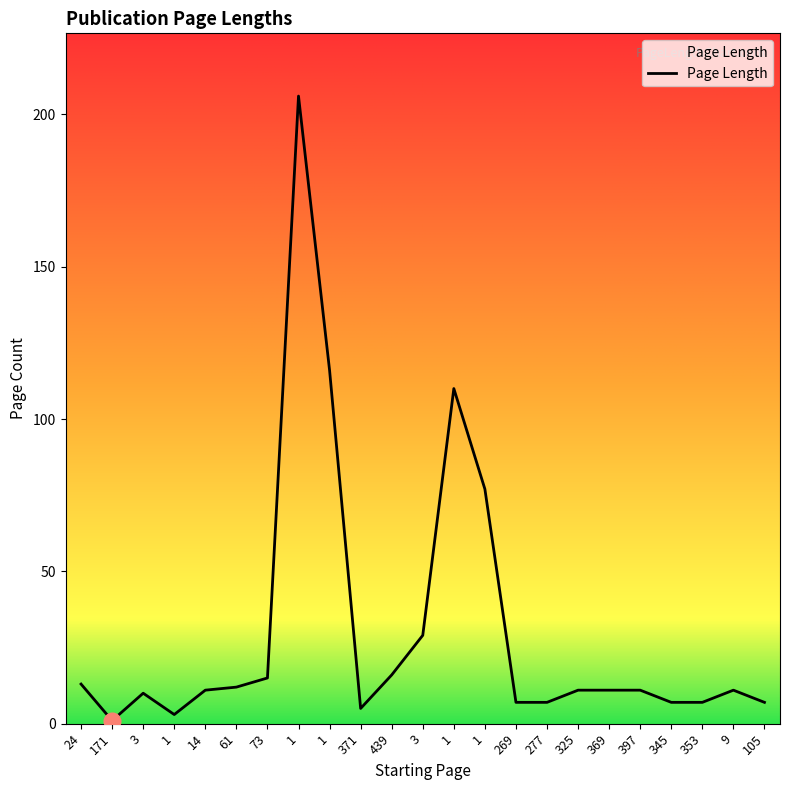

Rank the categories by value from highest to lowest.

1, 1, 1, 1, 3, 439, 73, 24, 61, 14, 325, 369, 397, 9, 3, 269, 277, 345, 353, 105, 371, 1, 171